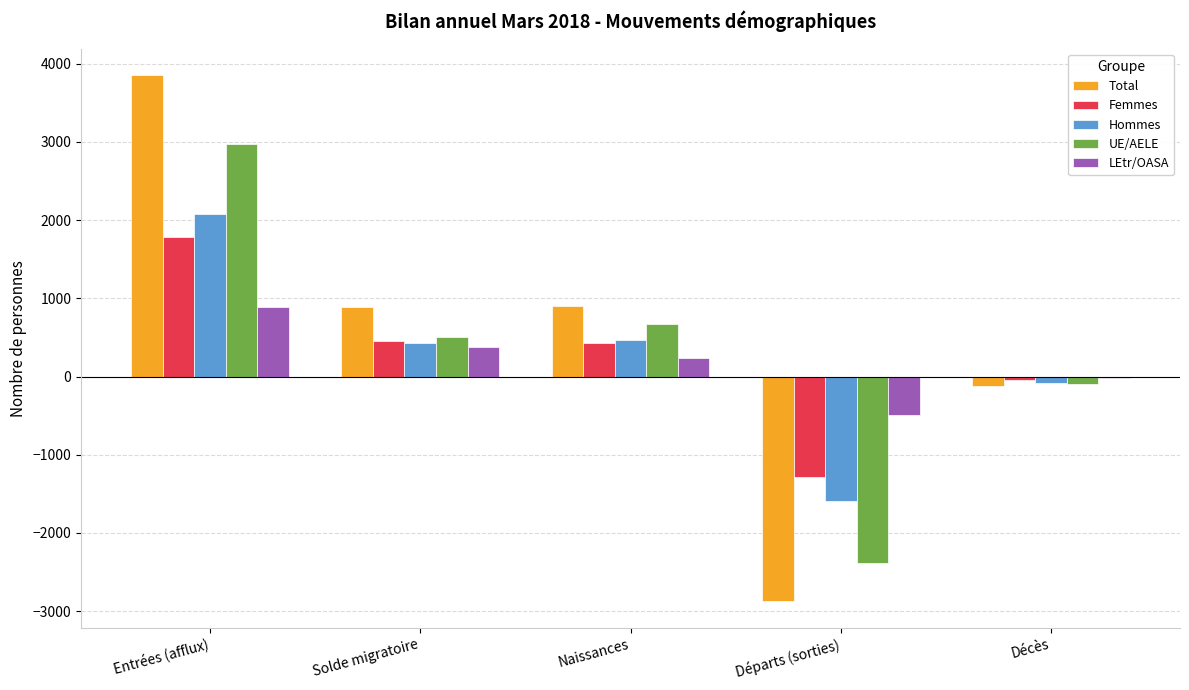

The LEtr/OASA series shows 118 at Solde migratoire. True or false?

False